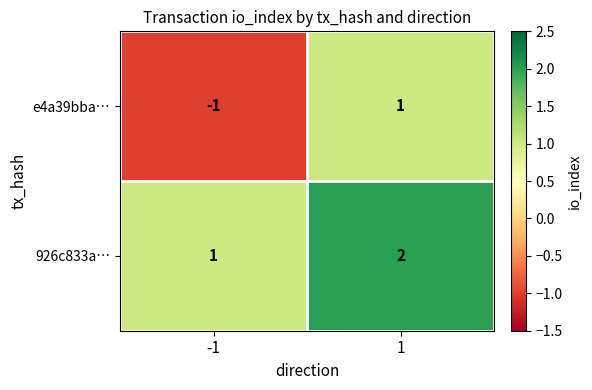

The 926c833a… series shows 1 at -1. True or false?

True